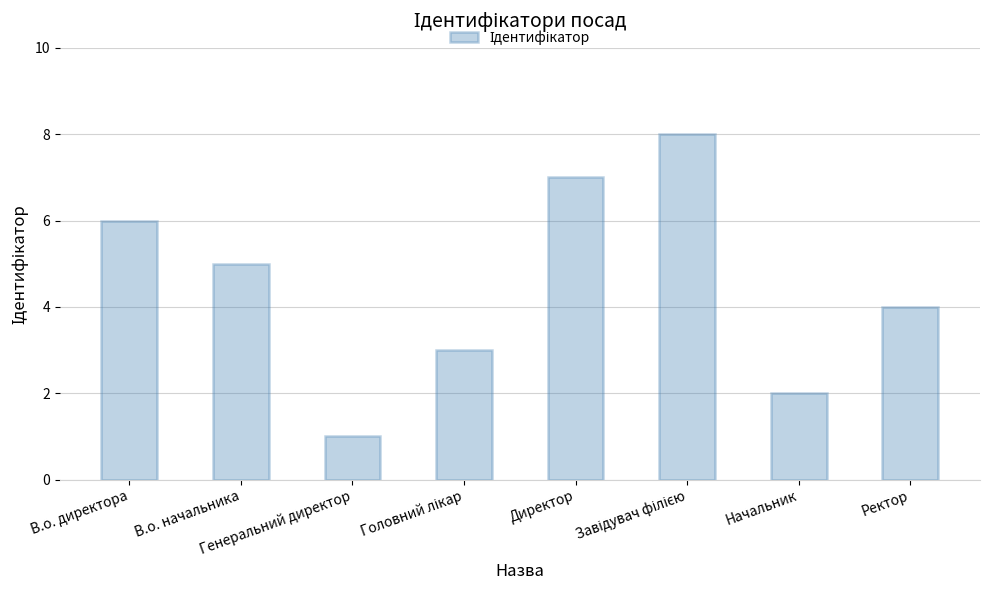

The value at Начальник is 3. True or false?

False